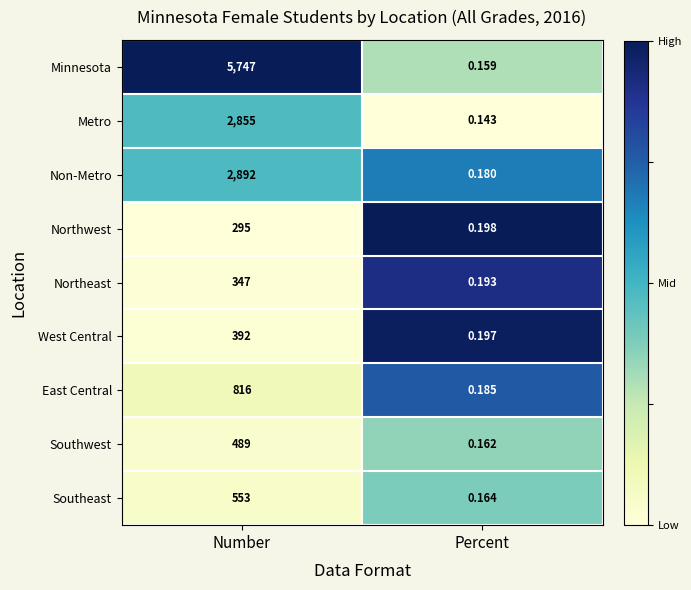

What is the spread (max minus min) of values at Number?

5452.0